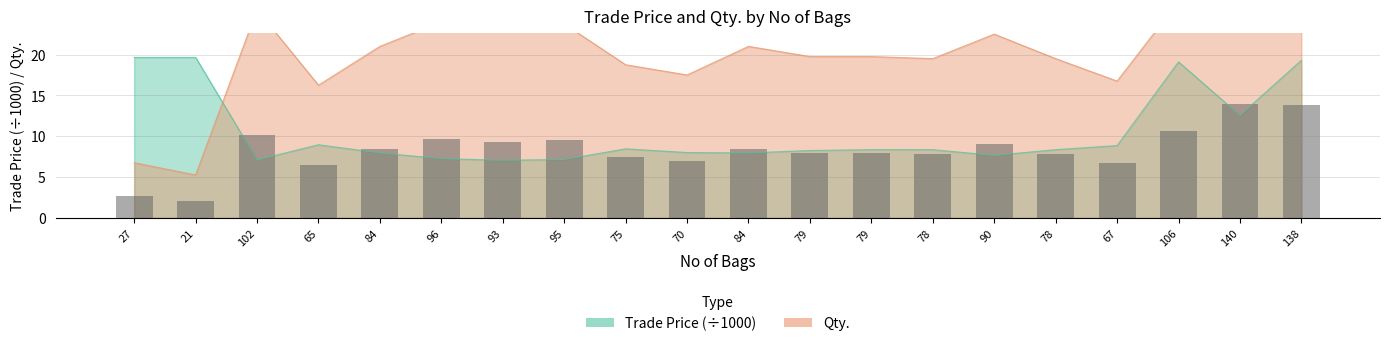

What is the minimum value for Qty.?

5.2